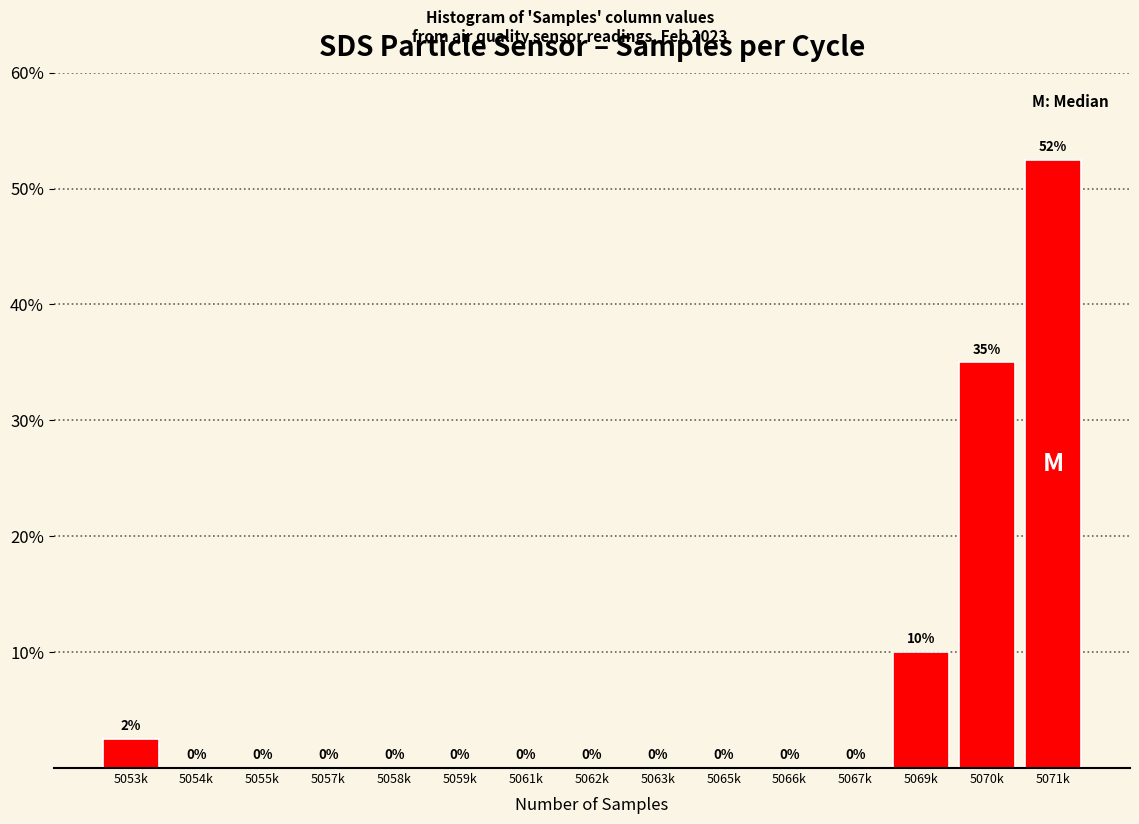

Where is the data nearest to the value 26?

5070k